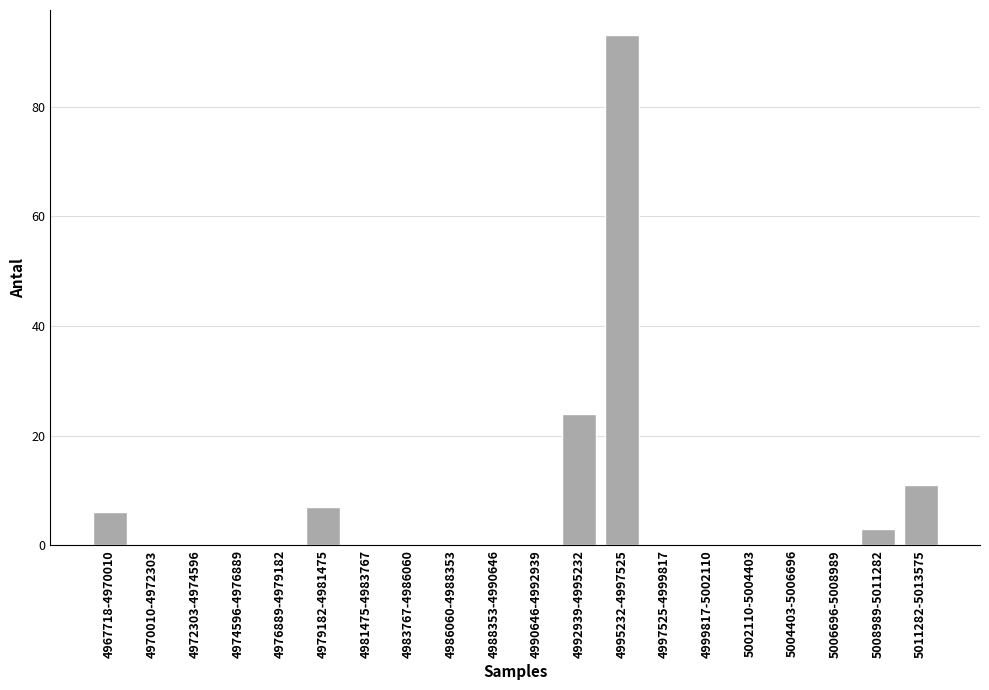

Reading left to right, list all the values displayed in this chart.

4967718-4970010=6	4970010-4972303=0	4972303-4974596=0	4974596-4976889=0	4976889-4979182=0	4979182-4981475=7	4981475-4983767=0	4983767-4986060=0	4986060-4988353=0	4988353-4990646=0	4990646-4992939=0	4992939-4995232=24	4995232-4997525=93	4997525-4999817=0	4999817-5002110=0	5002110-5004403=0	5004403-5006696=0	5006696-5008989=0	5008989-5011282=3	5011282-5013575=11